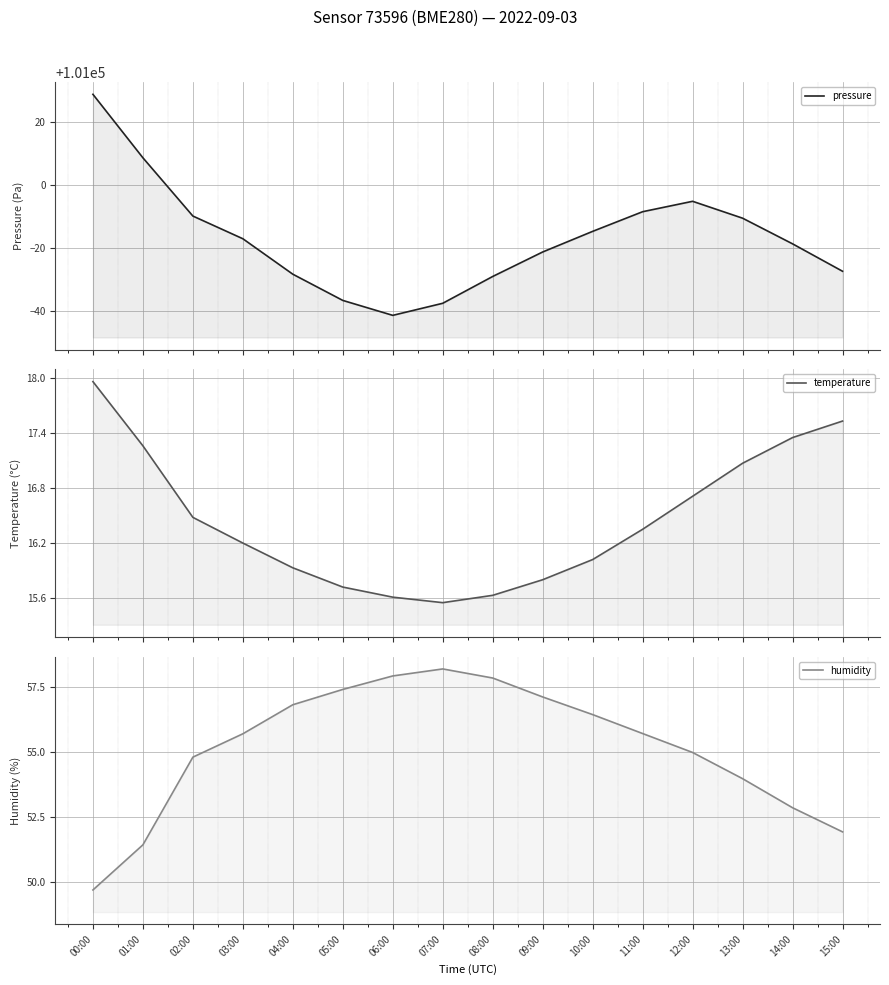

What is the sum of the pressure values at 00:00 and 02:00?

202018.8